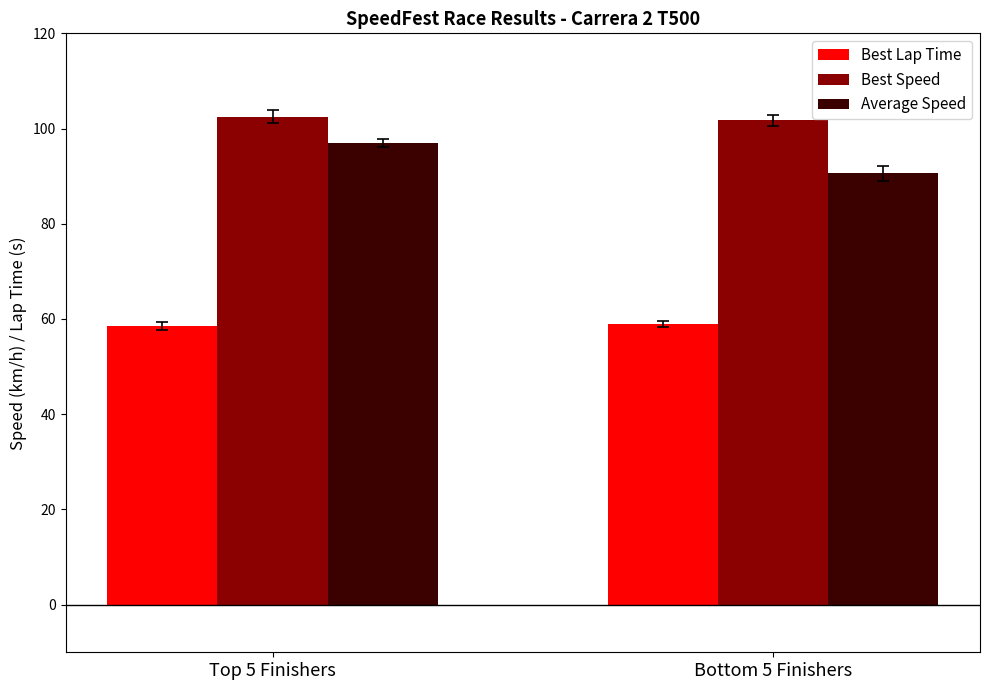

Is it true that Best Speed equals 176.1 at Bottom 5 Finishers?

False